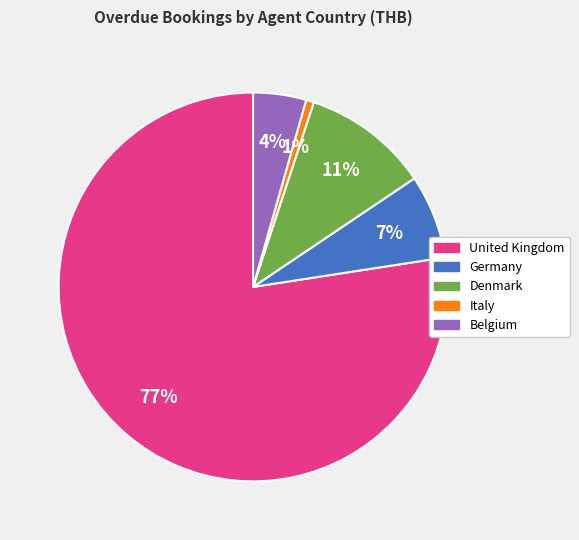

Is there any slice that represents more than half of the pie?

Yes